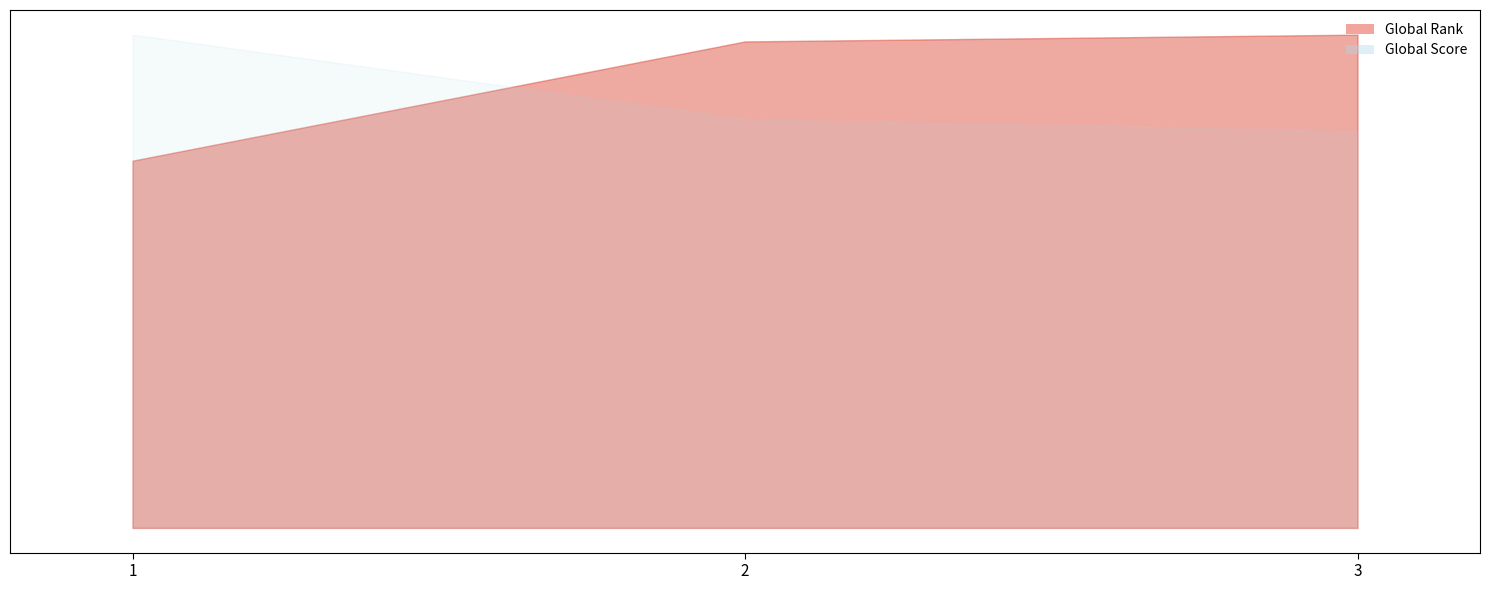

How many values exceed 4018?

1